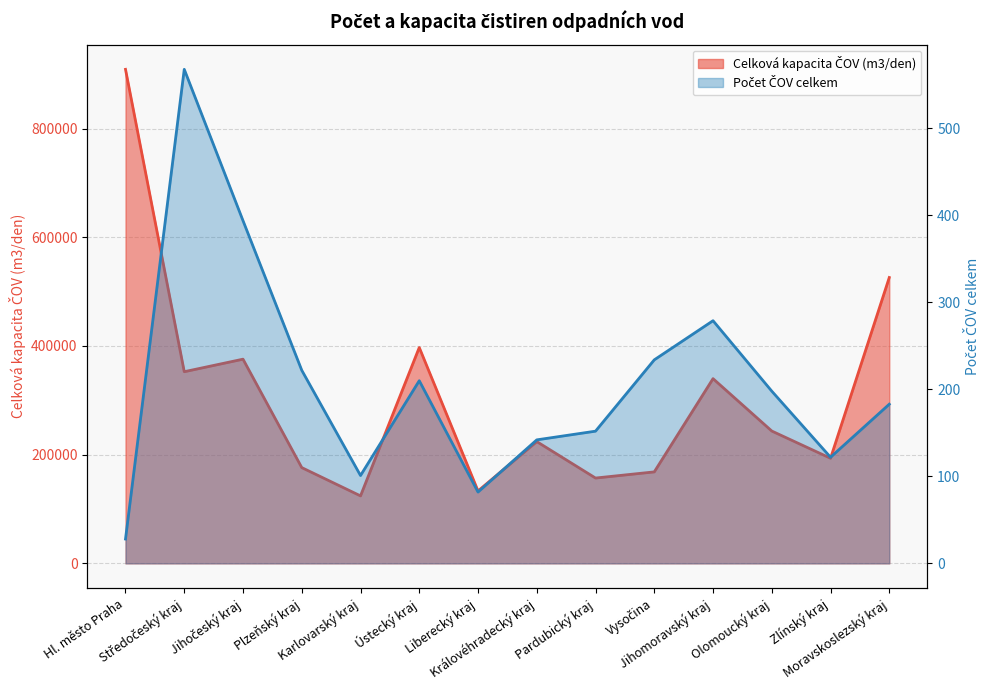

What is the difference between the highest and lowest values at Středočeský kraj?

352051